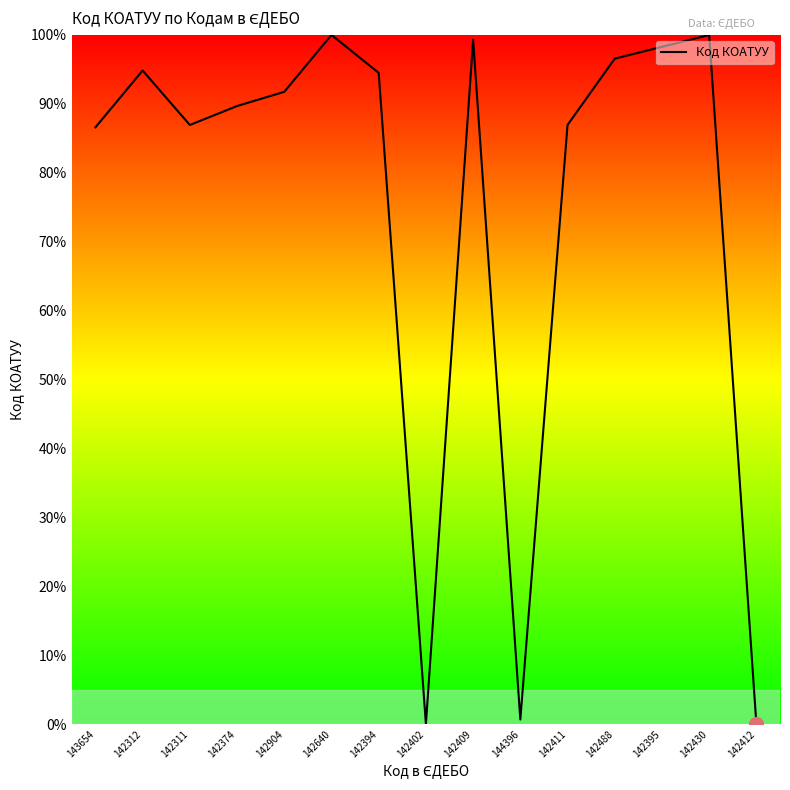

The chart shows a value of 121.9 at 142904. True or false?

False